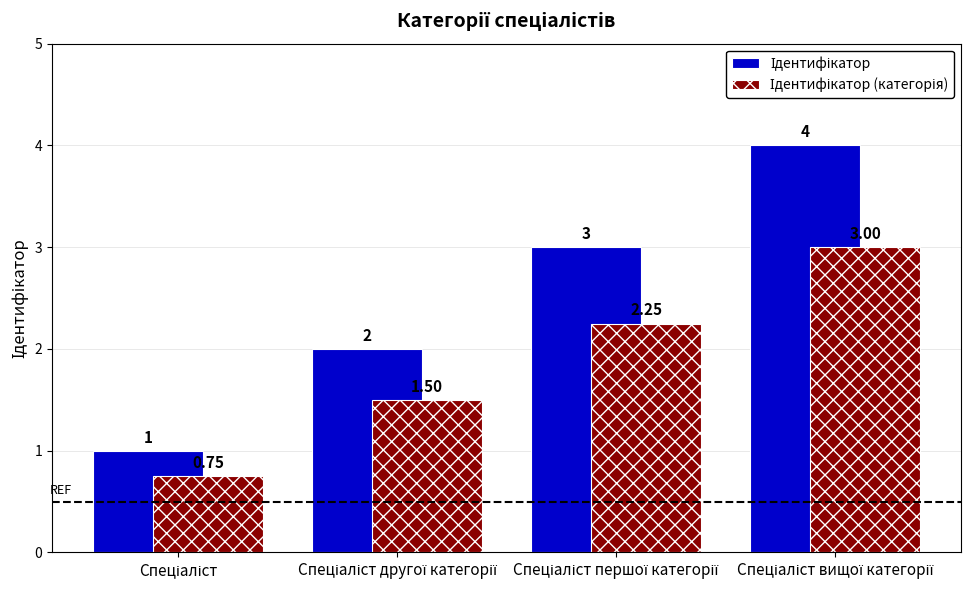

How many groups of bars are there?

4